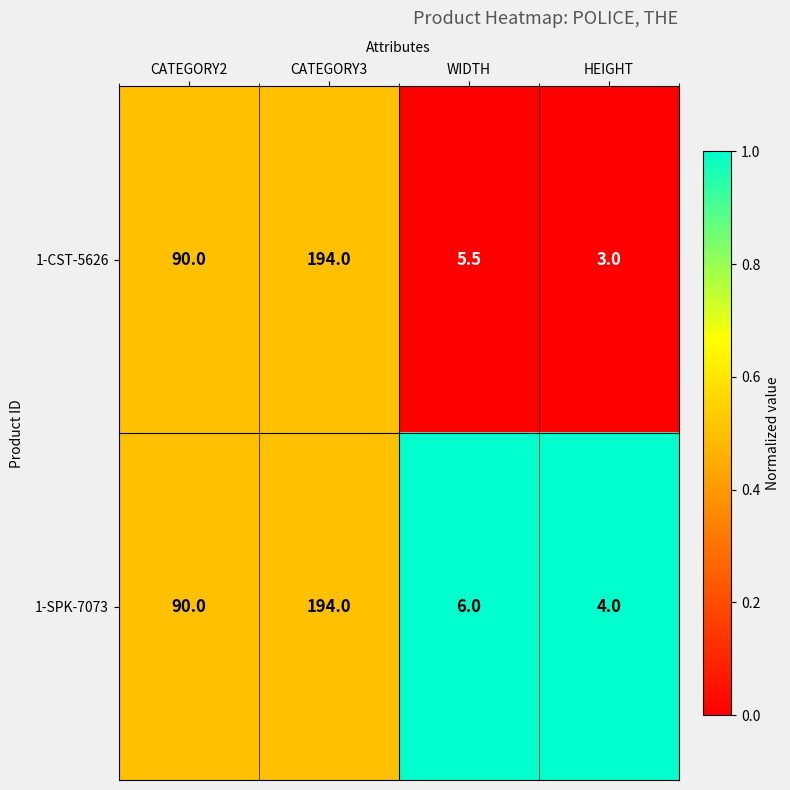

The value of 1-CST-5626 at CATEGORY2 is 90.0. True or false?

True